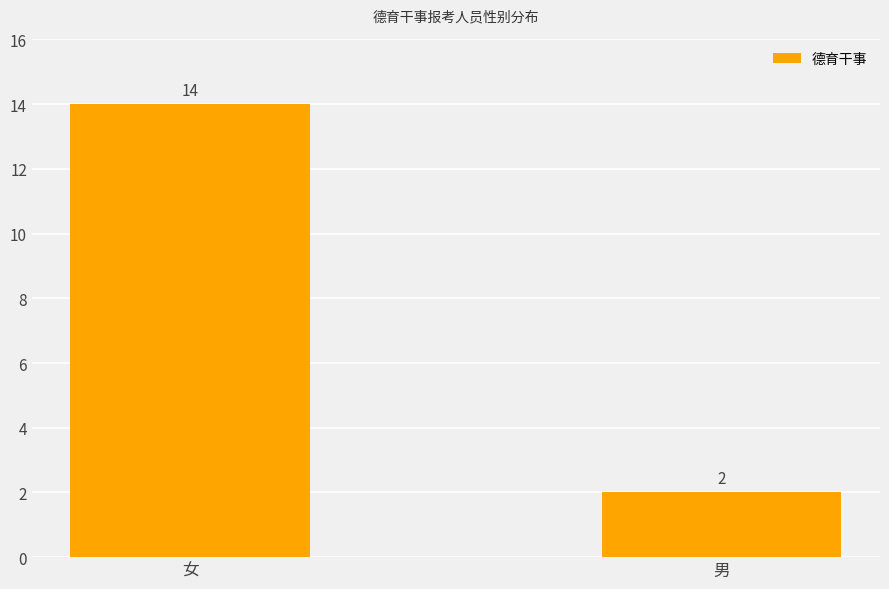

What position from the right is 男?

1